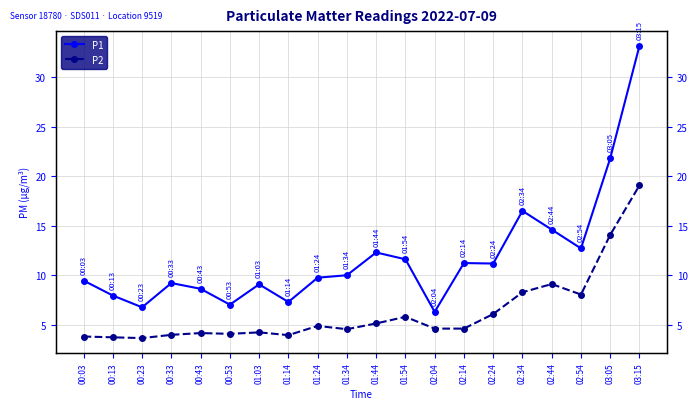

In P1, how many points are lower than both neighbors (excluding endpoints)?

6